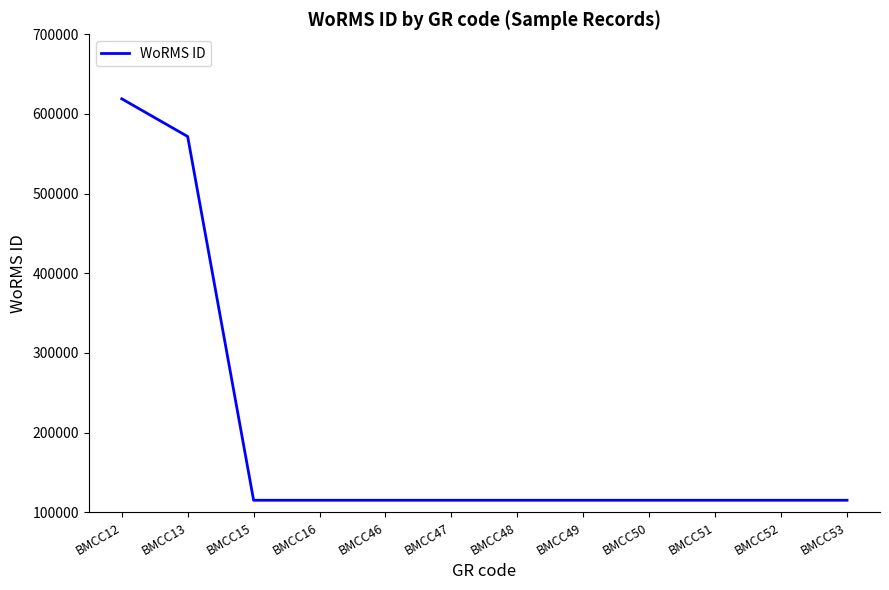

Reading left to right, what are all the values shown in this chart?

619023	571659	115090	115090	115090	115090	115090	115090	115090	115090	115090	115090